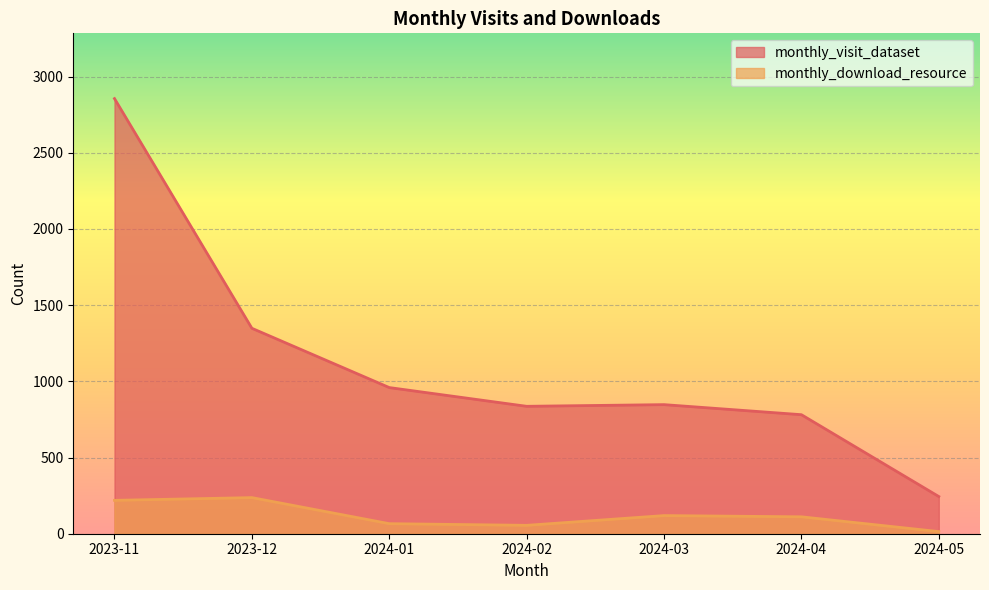

True or false: monthly_download_resource has a value of 14 at 2024-05.

True